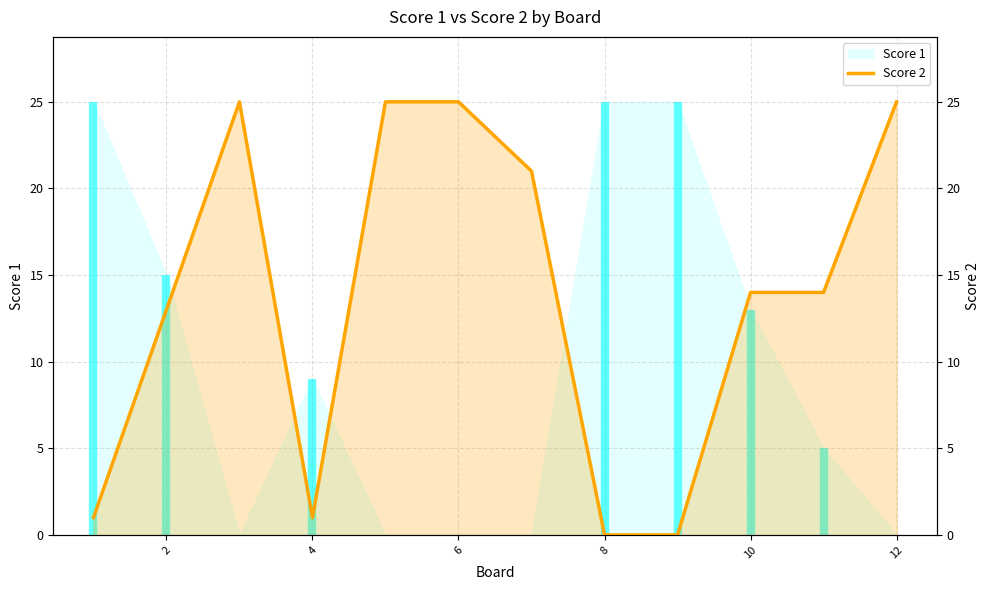

Between 10 and 4, which is larger?

10